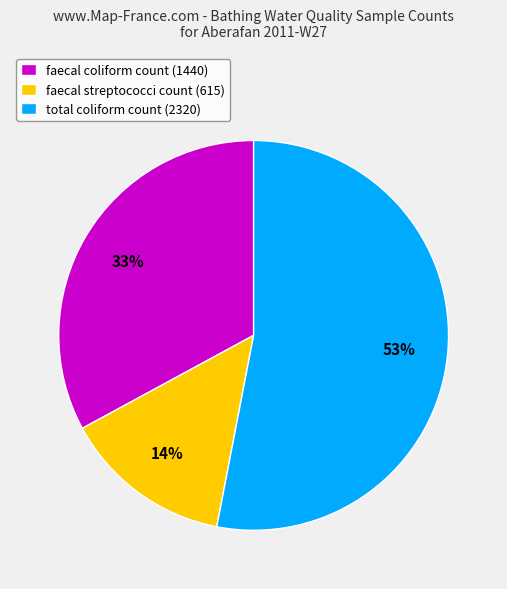

Which category accounts for the majority?

total coliform count (2320)